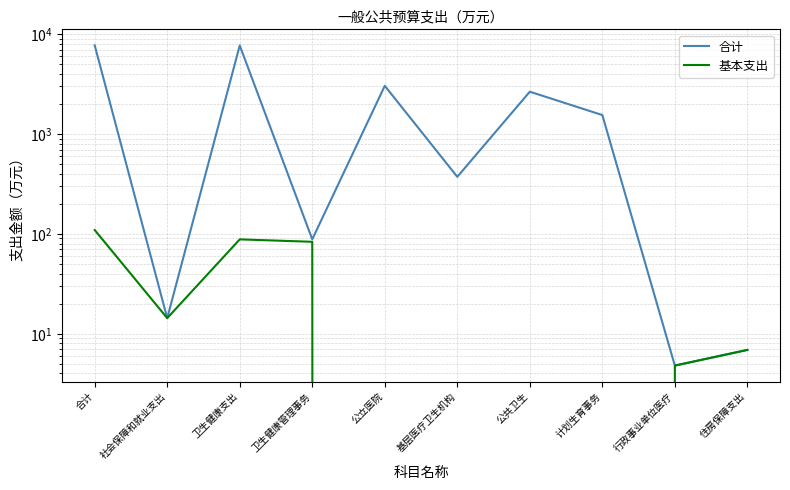

What are all the series names shown in the legend?

合计, 基本支出